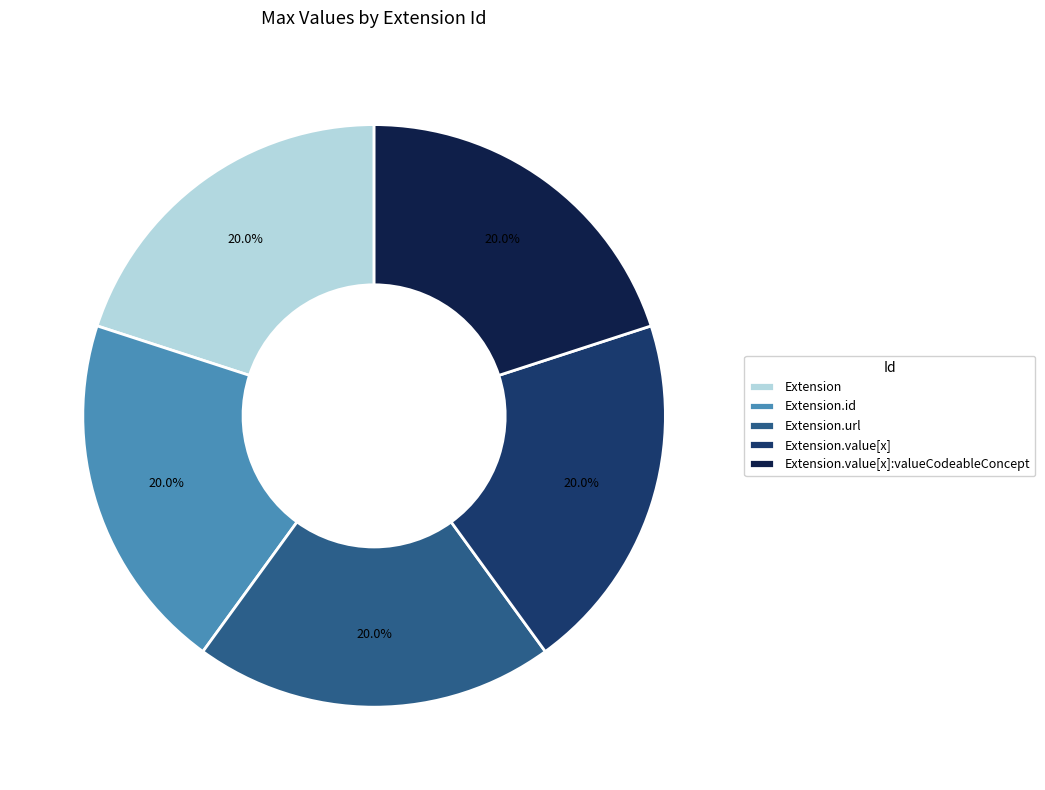

What percentage is NOT represented by Extension.value[x]?

80.0%